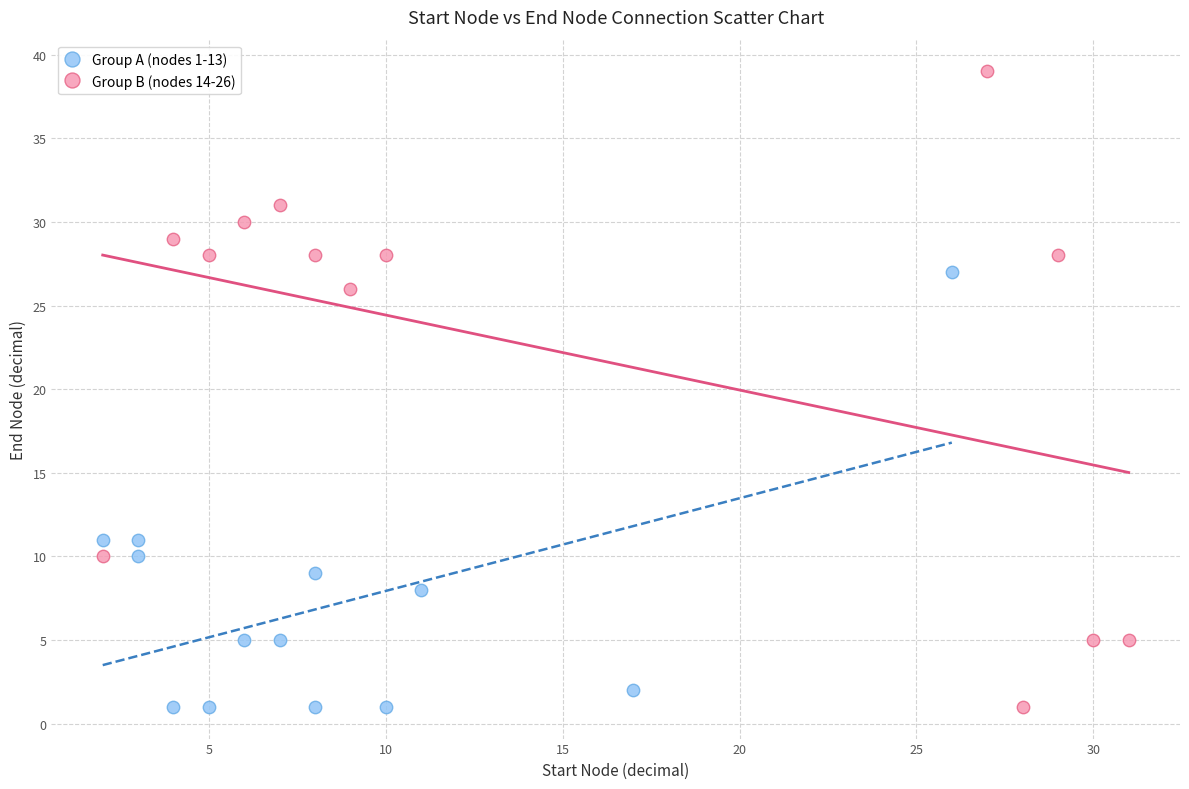

Which series has the largest Y range (max minus min)?

Group B (nodes 14-26)